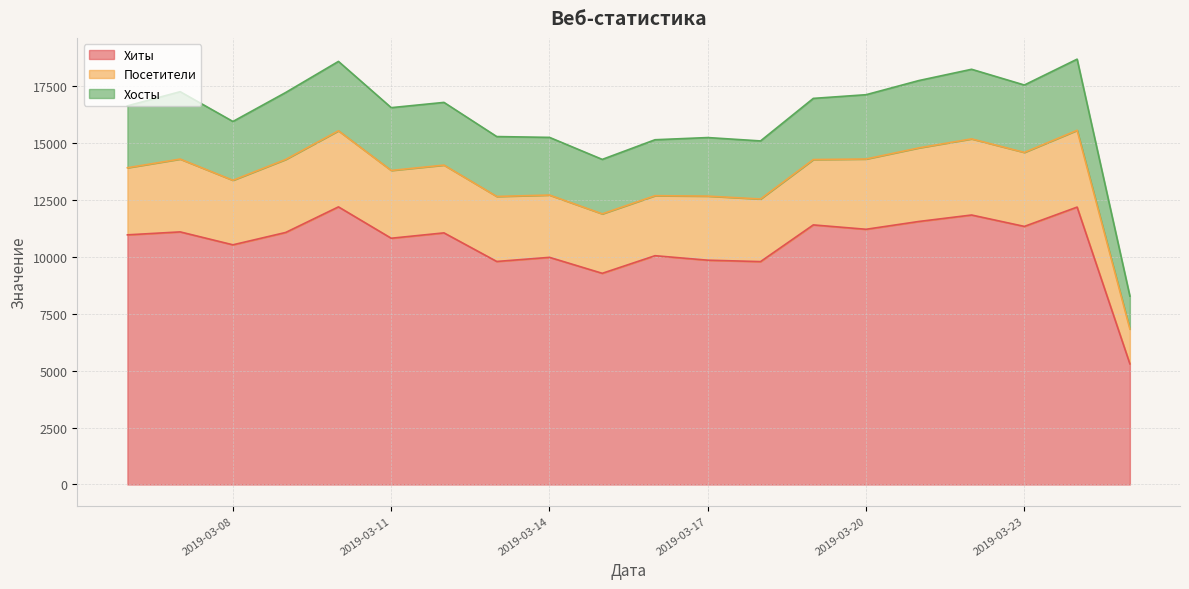

How many interior local valleys does the Хиты series have?

7